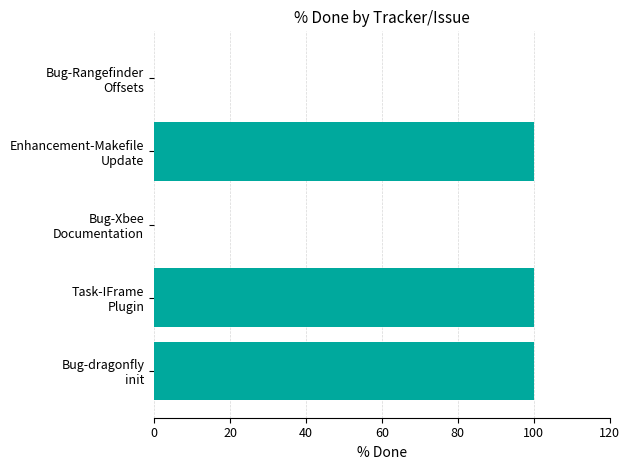

What is the sum of all values?

300